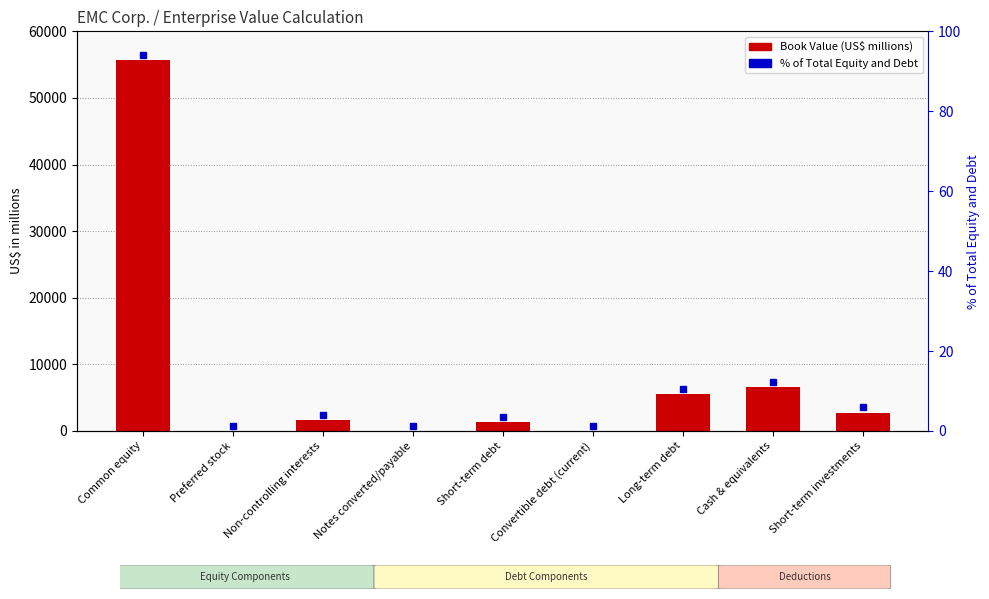

What is the change in value from Preferred stock to Cash & equivalents?

+6549